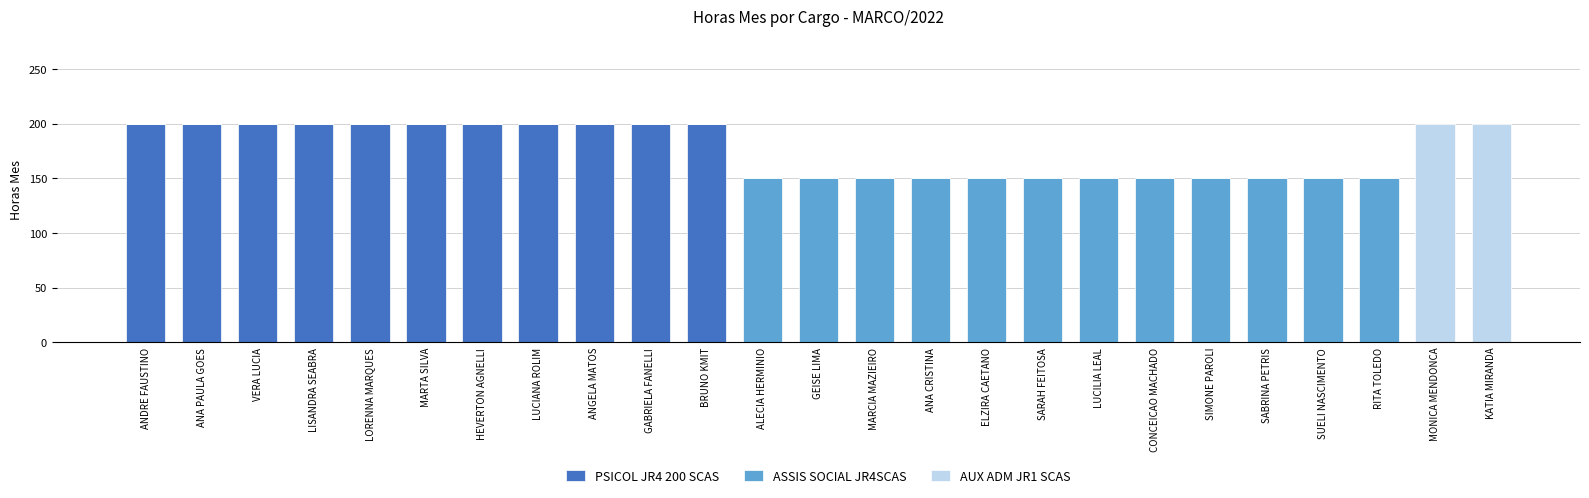

What is the total value across all series at GABRIELA FANELLI?

200